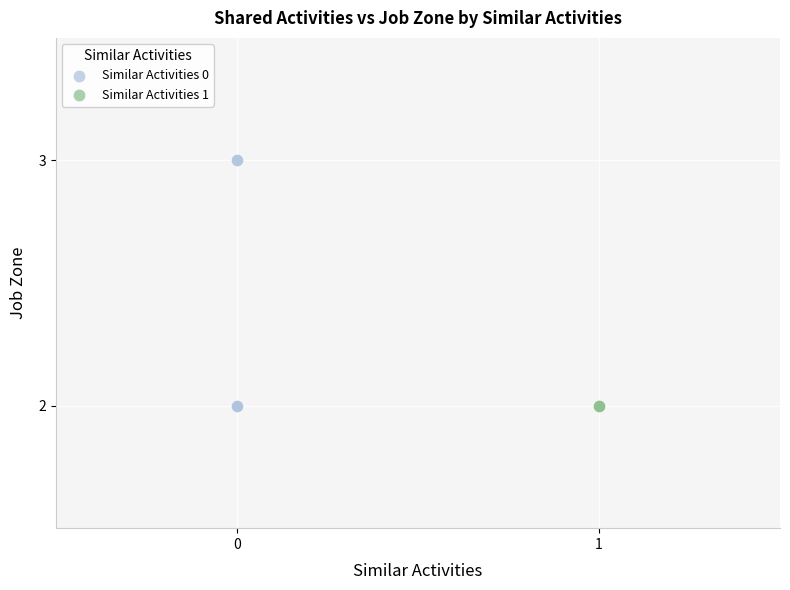

Which series reaches the maximum Y coordinate?

Similar Activities 0